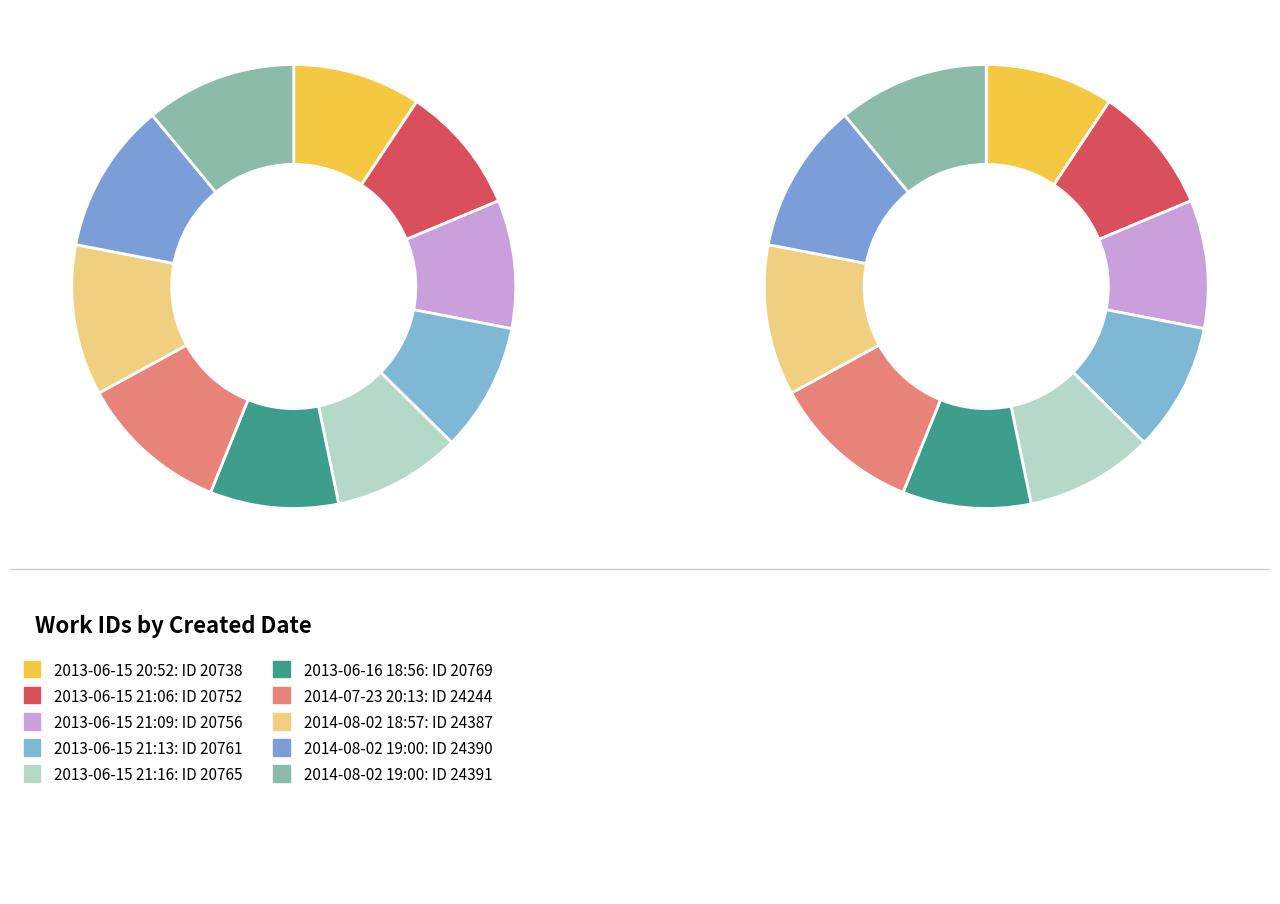

True or false: 20752 accounts for 16% of the total.

False